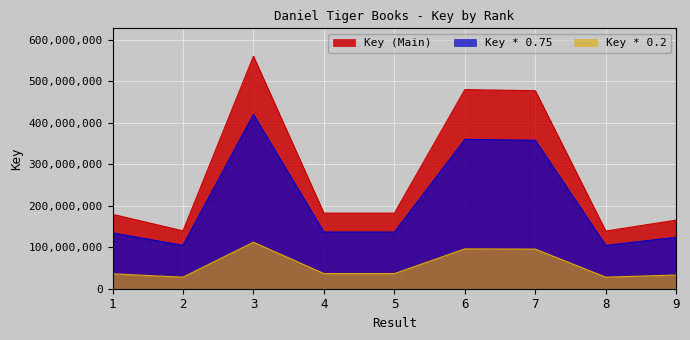

What is the minimum value shown in the chart?

27827635.2